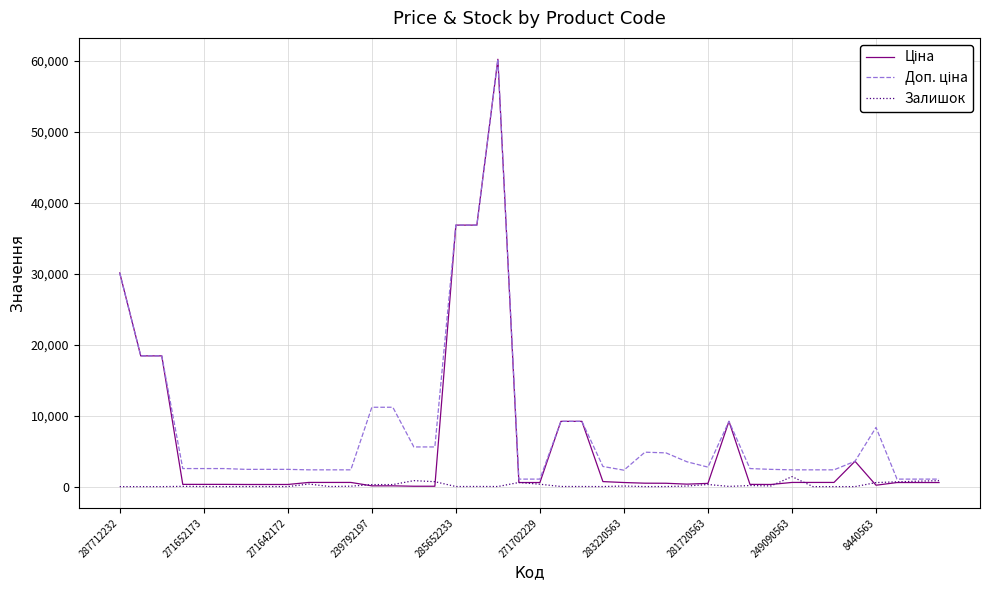

What is the highest value of the Залишок series?

1413.0